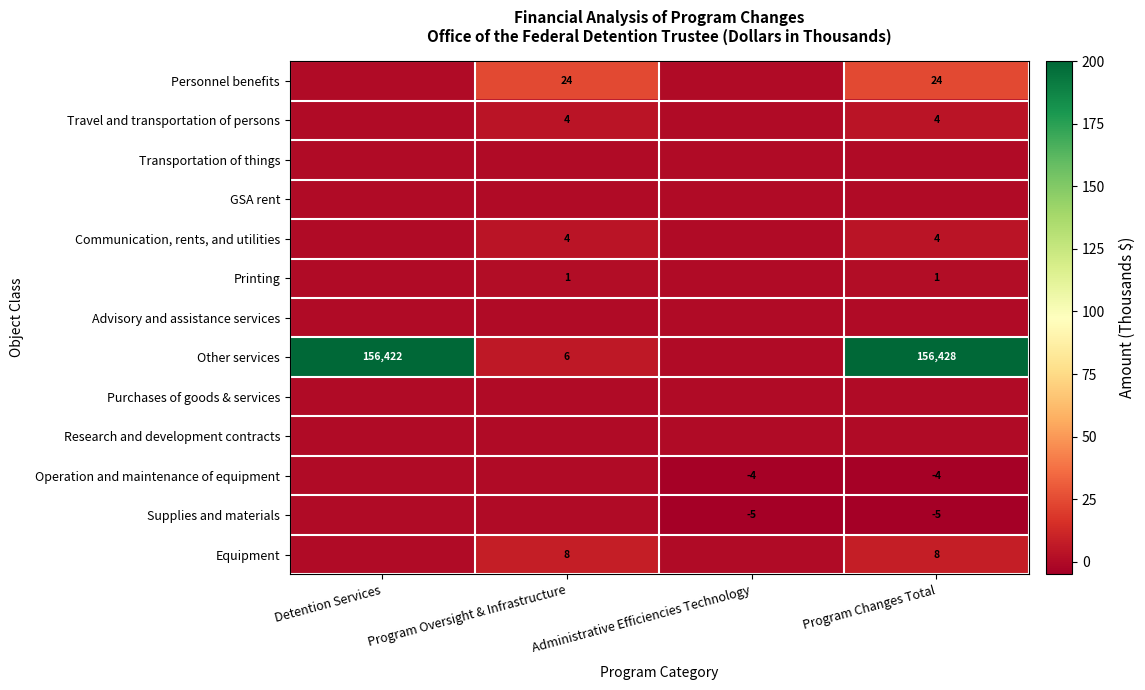

True or false: Communication, rents, and utilities has a value of 2 at Program Changes Total.

False